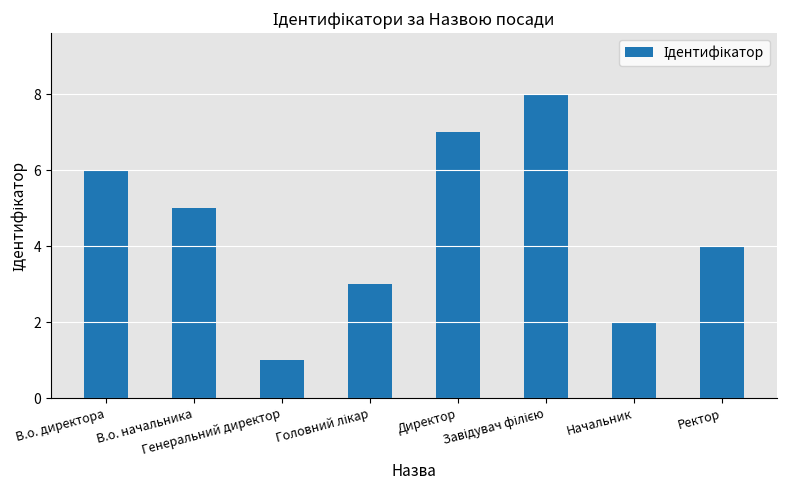

True or false: the data shows 1 at Генеральний директор.

True